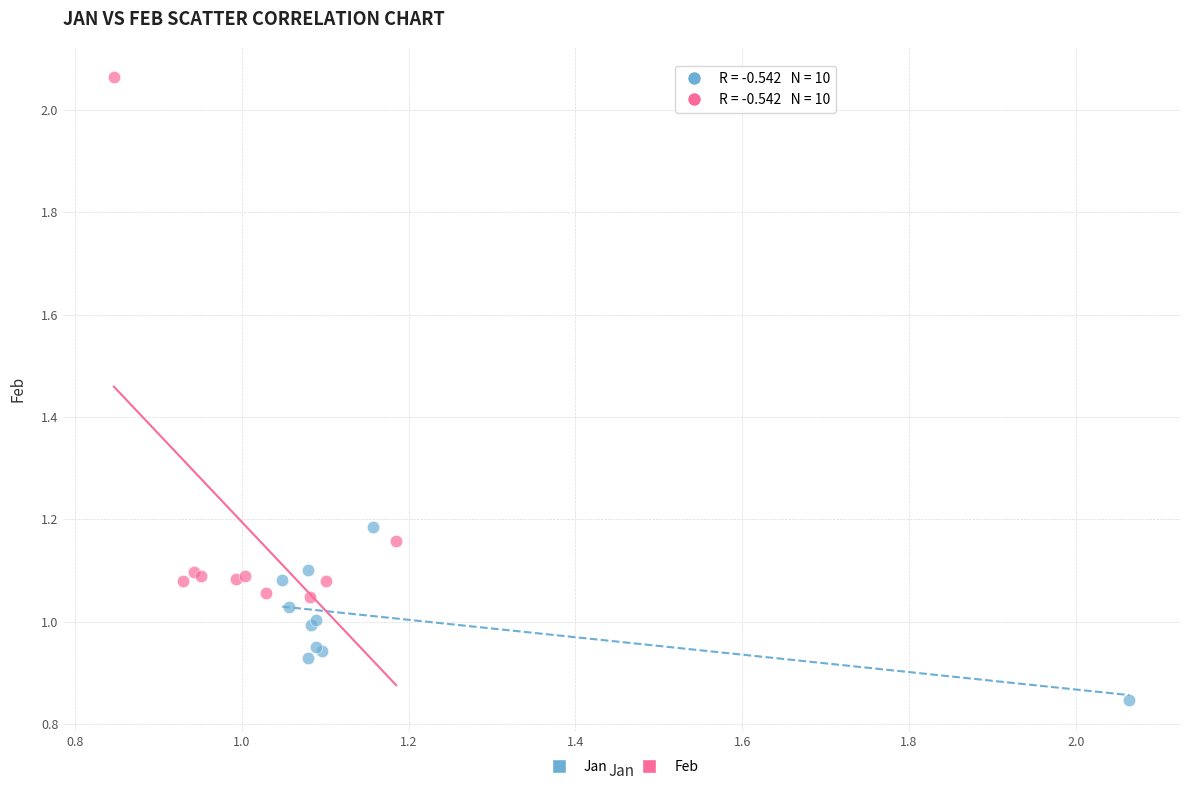

Which series has the widest spread of Y values?

Feb